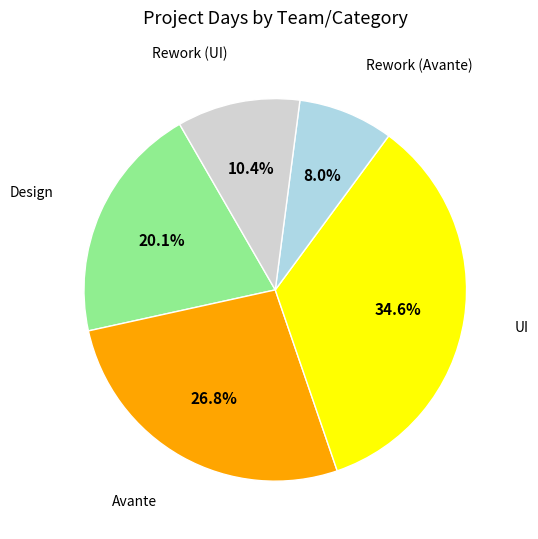

Is there a majority slice in this chart?

No